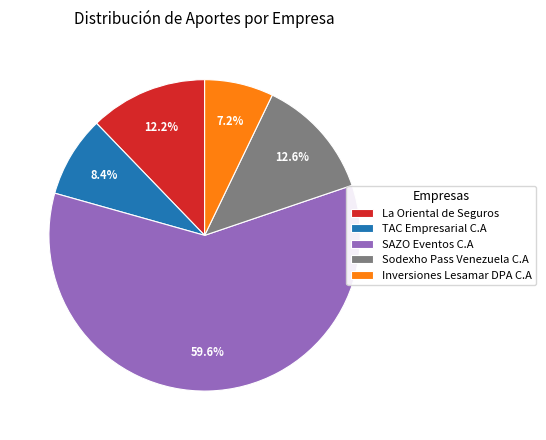

To the nearest percent, what is the difference between the largest and smallest slice percentages?

52%